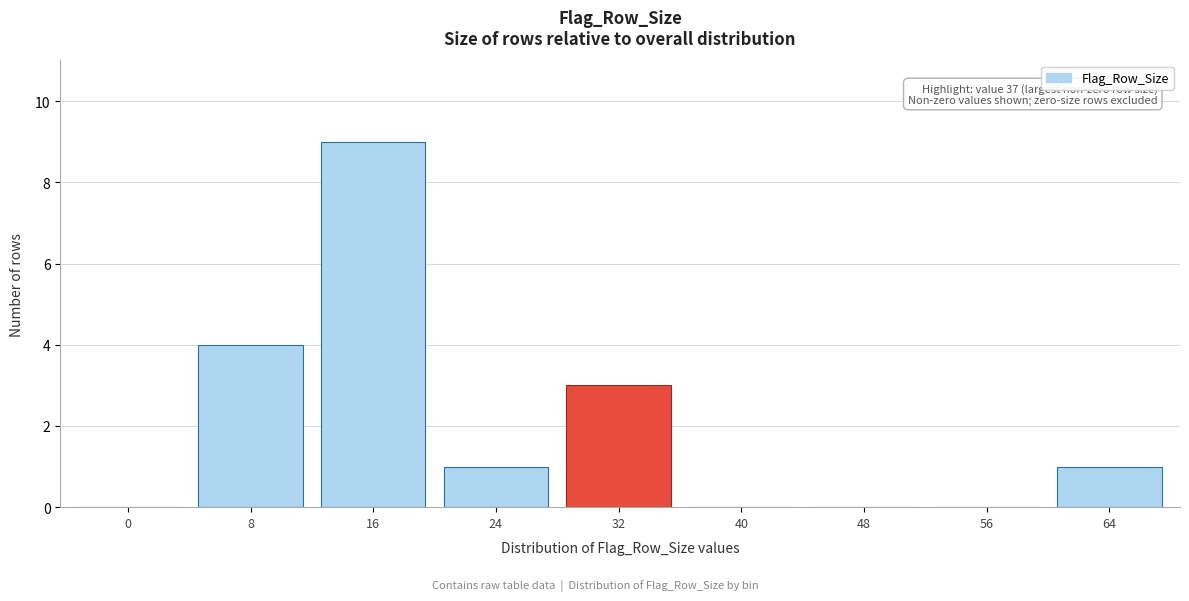

Reading right to left, transcribe all the data shown in this chart.

64=1	56=0	48=0	40=0	32=3	24=1	16=9	8=4	0=0